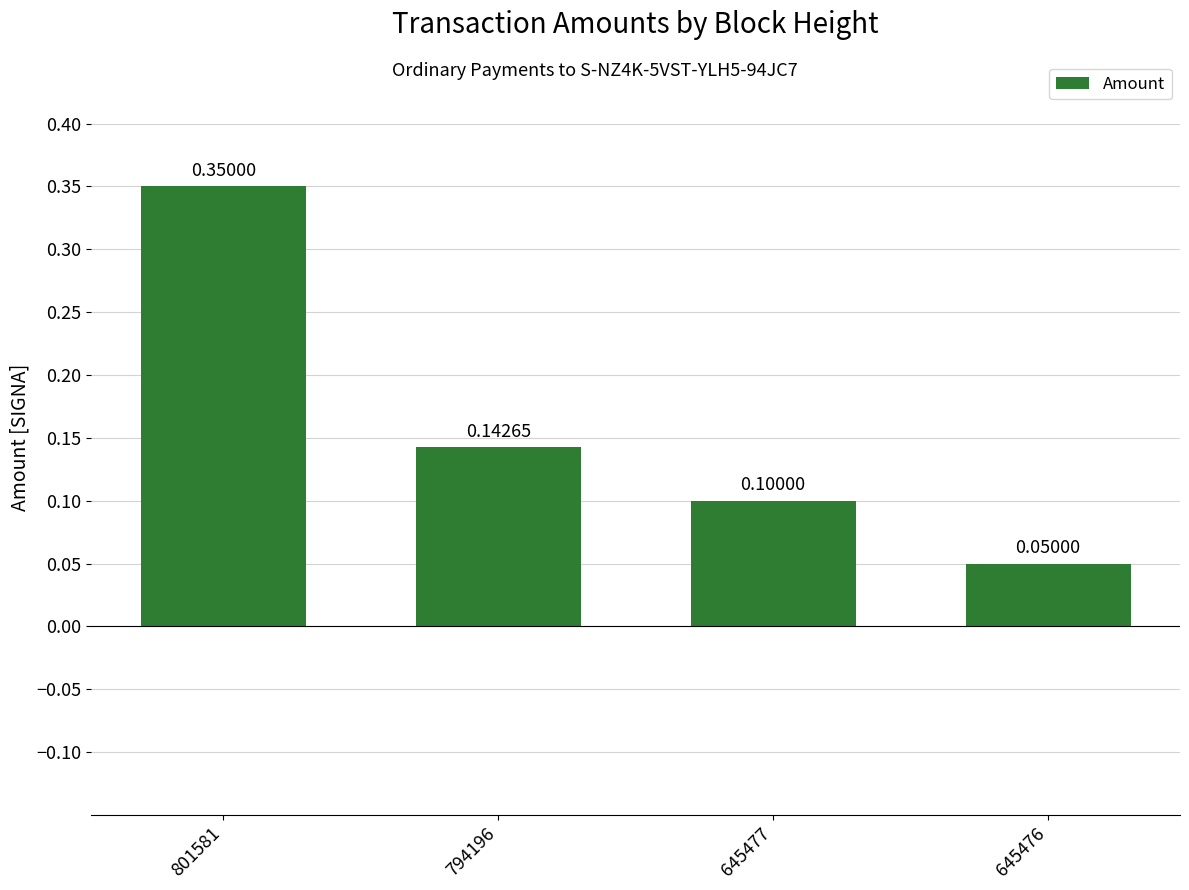

List the labels in order of value, smallest first.

645476, 645477, 794196, 801581